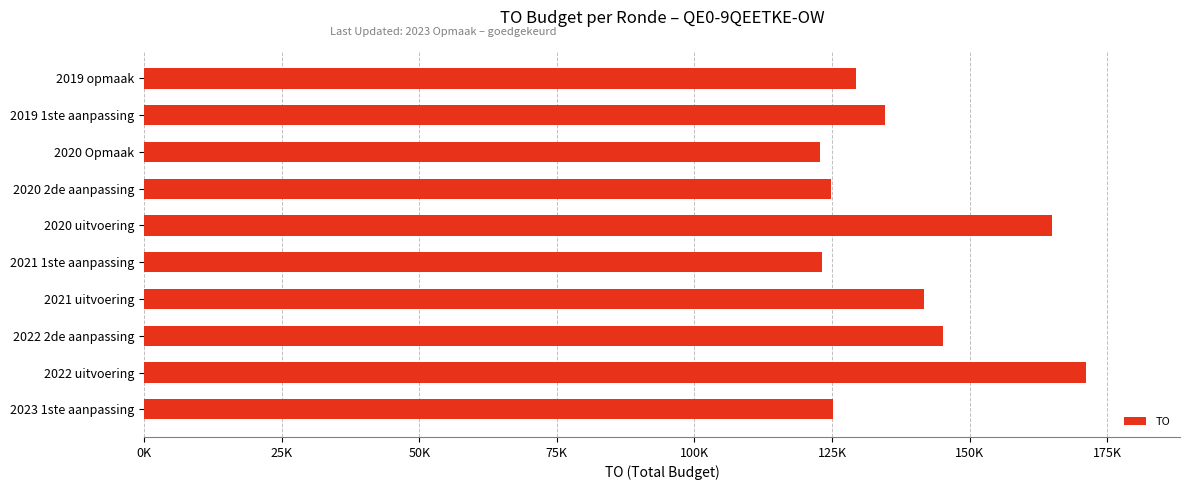

What is the smallest value displayed?

122717